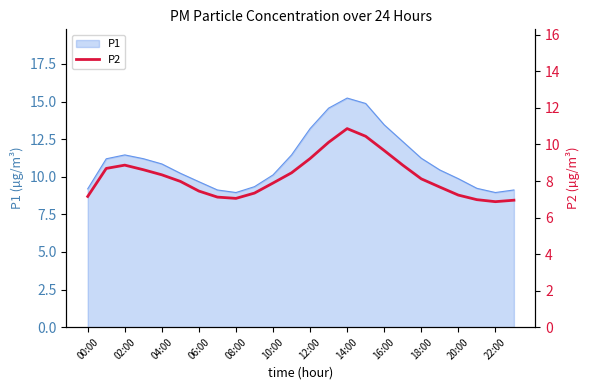

What is the highest value of the P1 series?

15.2